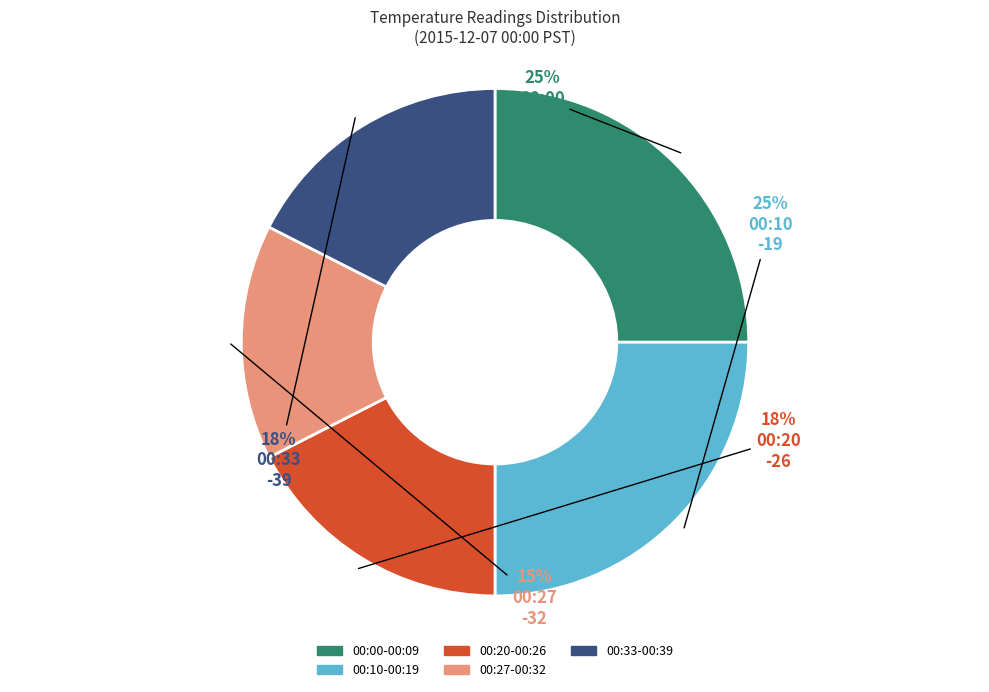

To the nearest percent, what is the difference between the largest and smallest slice percentages?

10%